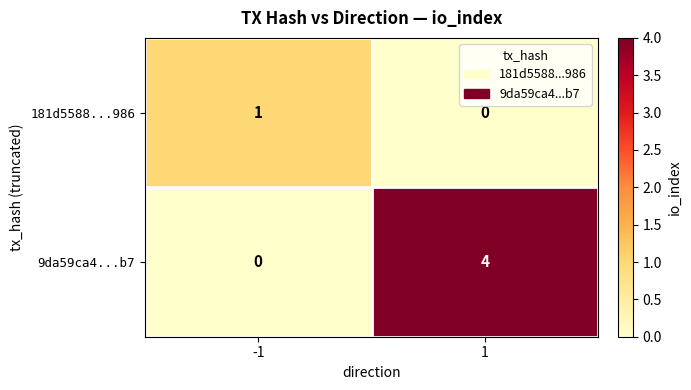

What is the maximum value for 9da59ca4...b7?

4